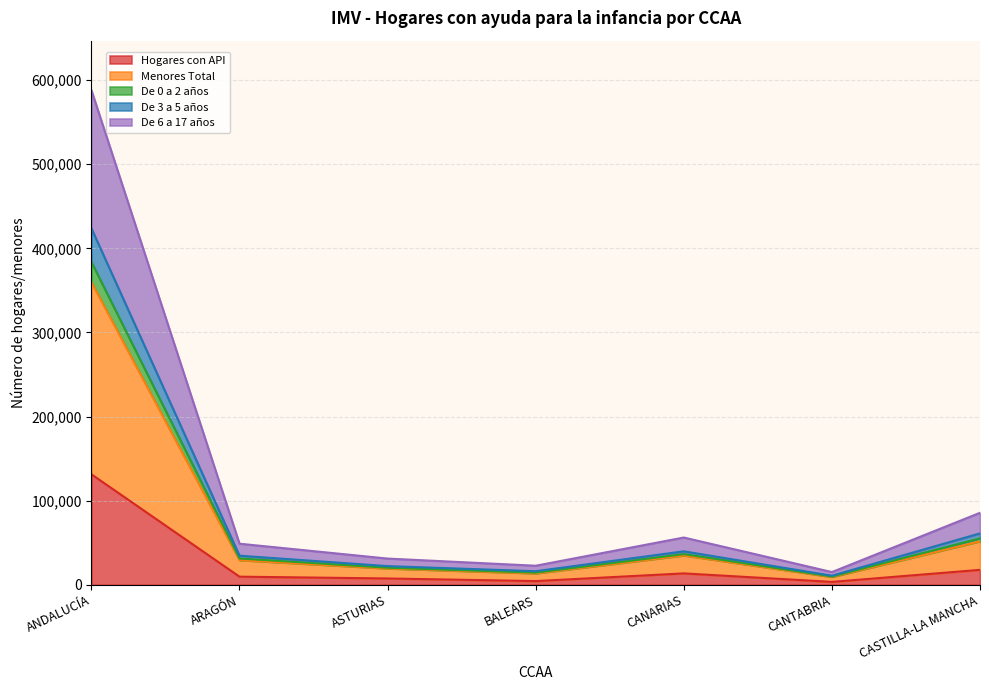

The Hogares con API series shows 131308 at ANDALUCÍA. True or false?

True